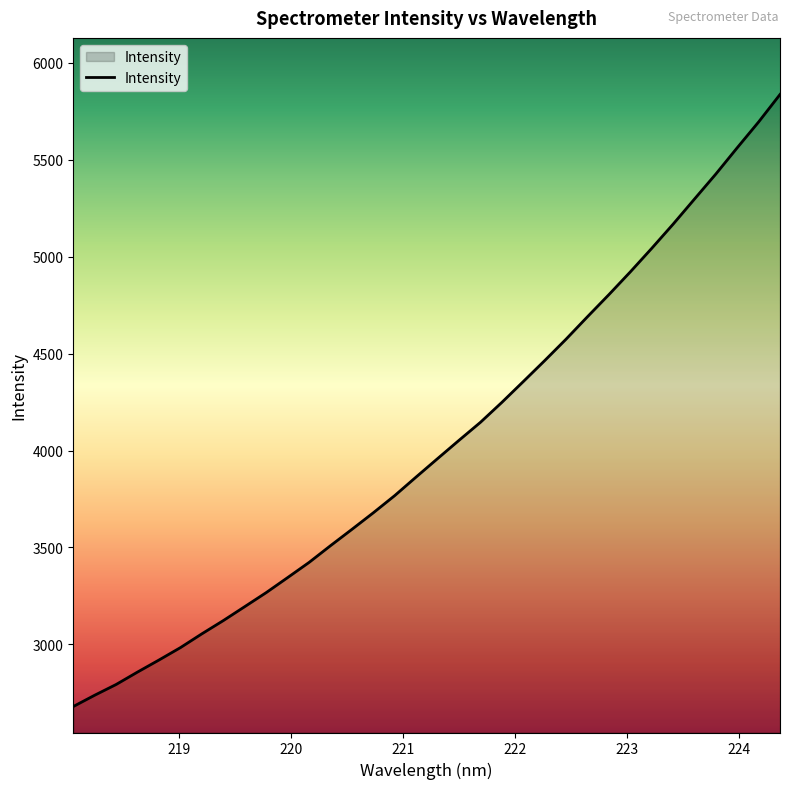

What is the difference between the maximum and minimum values?

3156.6